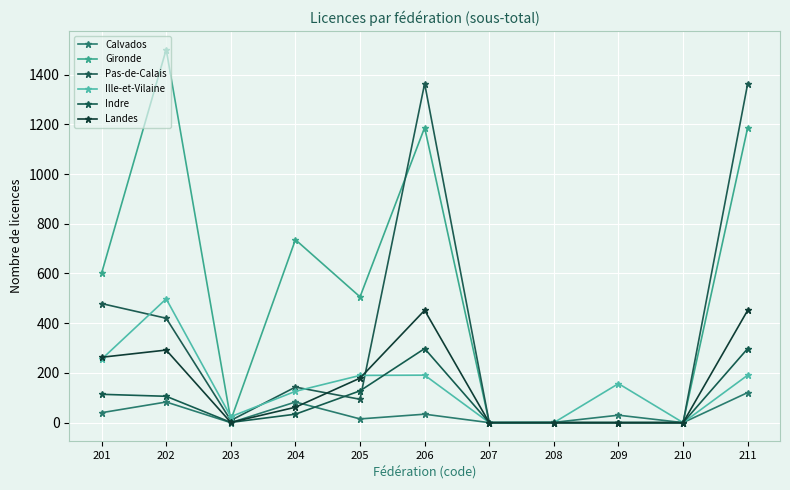

Is it true that Indre equals 0 at 208?

True